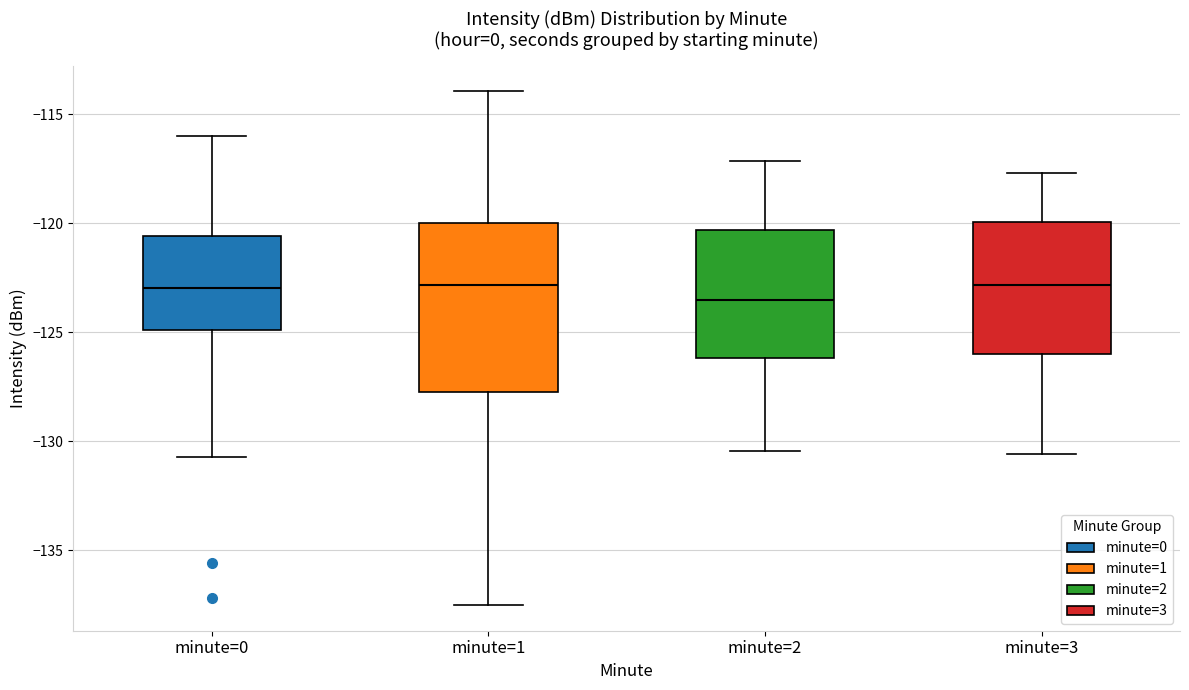

Comparing the boxes themselves (not the whiskers), which one is the tallest?

minute=1